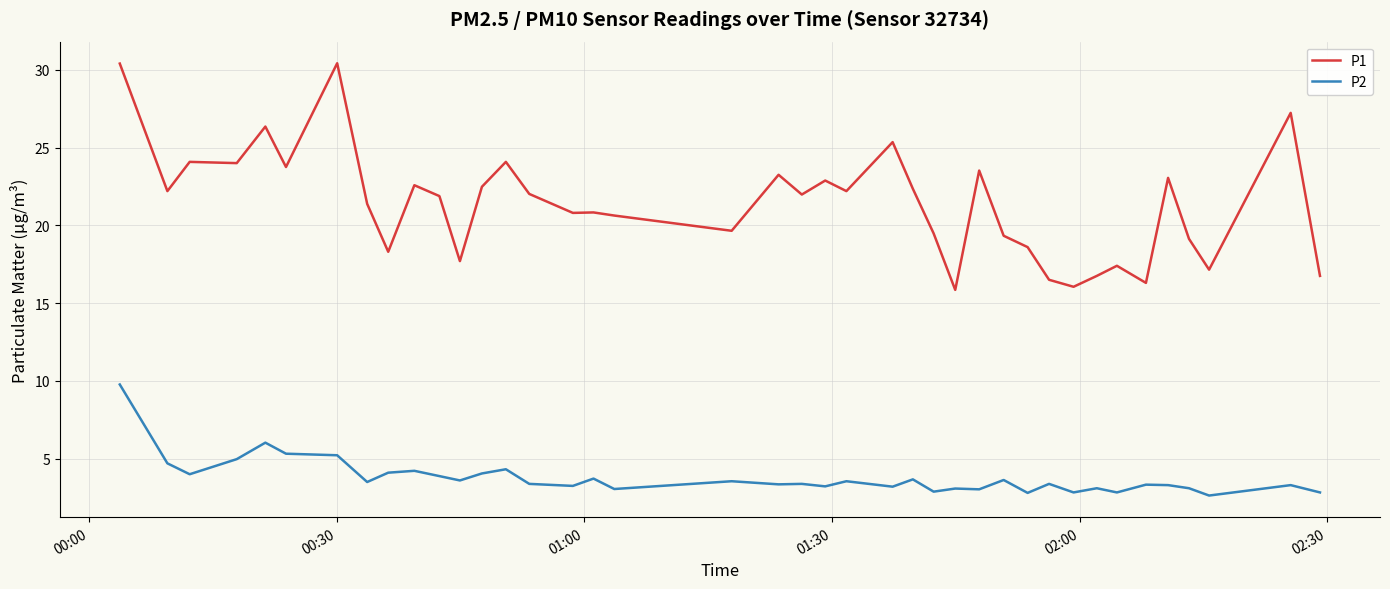

In P2, how many points are higher than both neighbors (excluding endpoints)?

14